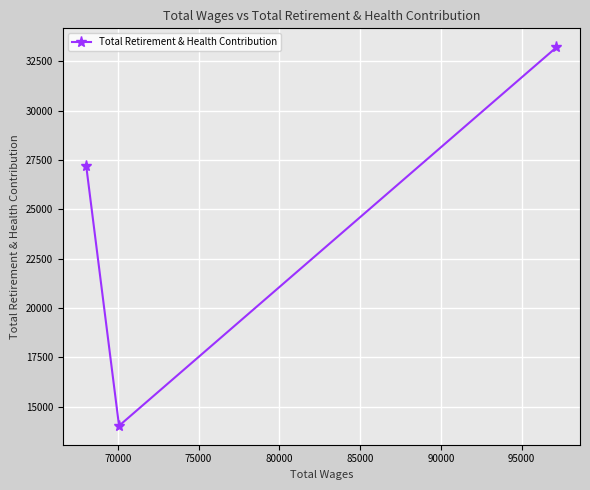

Does the chart have visible grid lines?

Yes